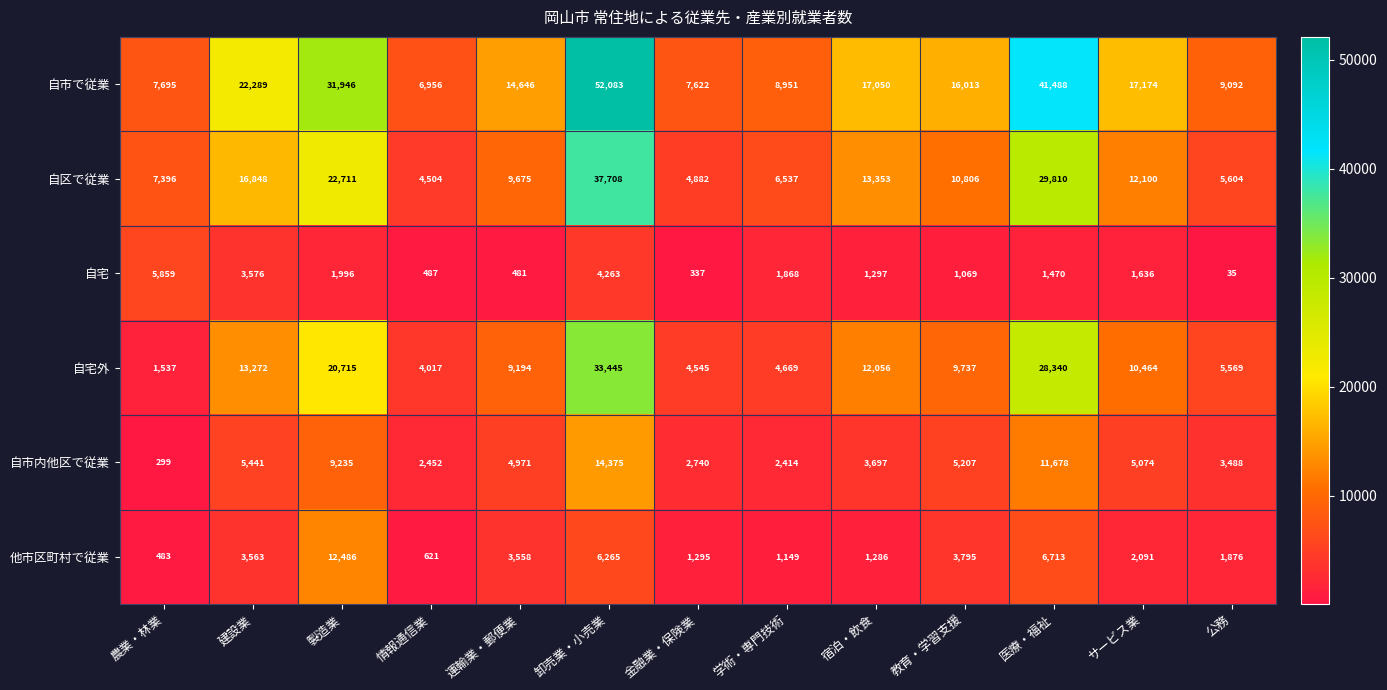

What is the maximum value shown in the chart?

52083